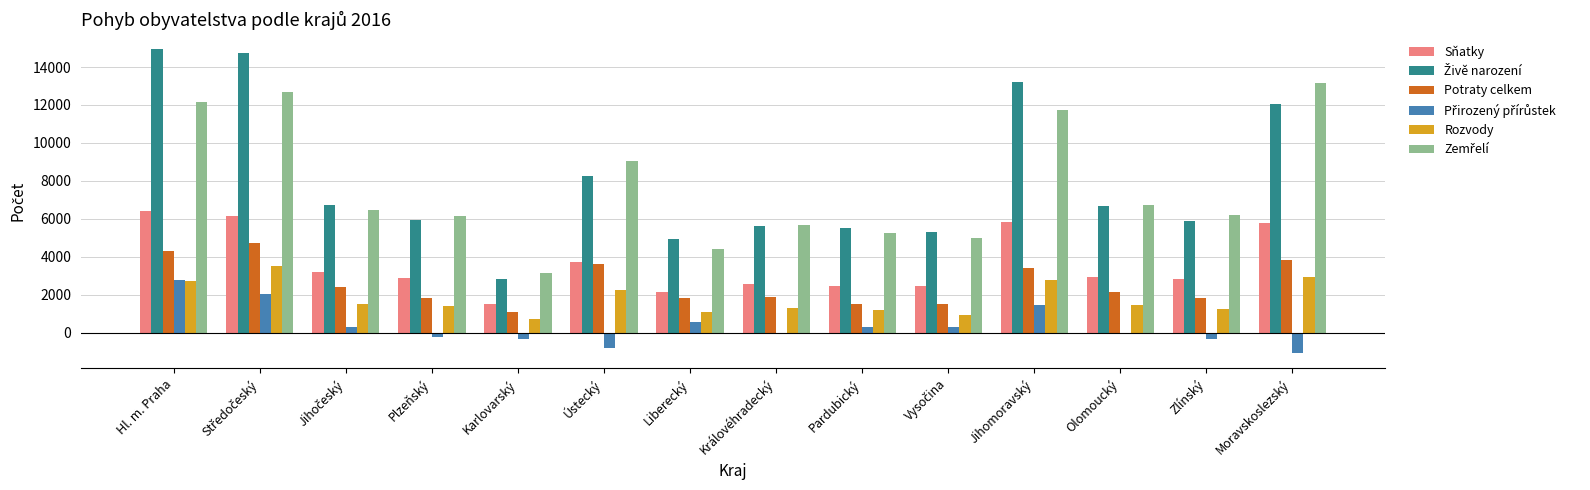

What is the sum of all Potraty celkem values?

35899